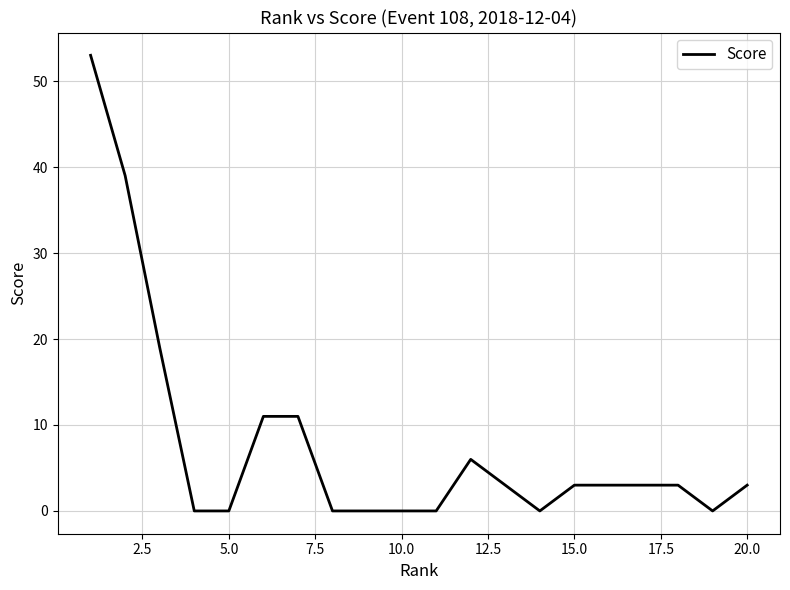

How many series are shown in this chart?

1